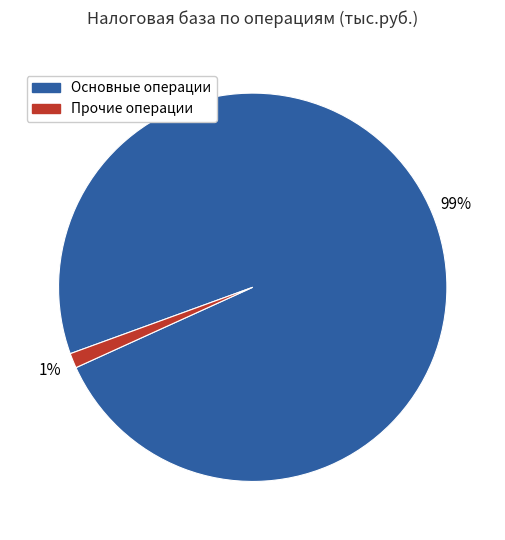

Is it true that Прочие операции is 1% of the pie?

True